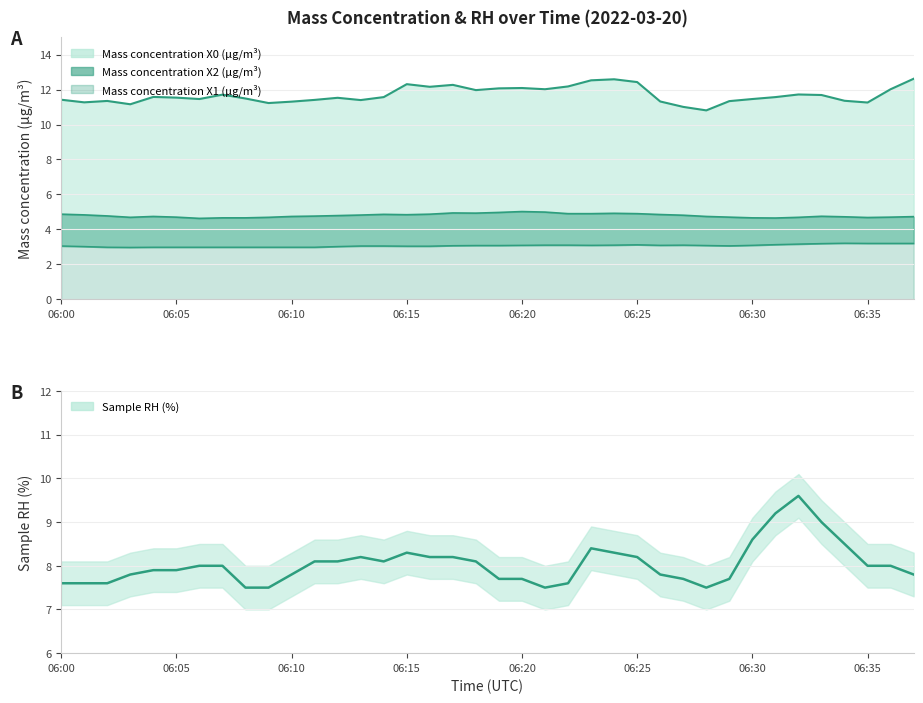

True or false: Sample RH (%) and Mass concentration X2 (μg/m³) cross at least once.

False